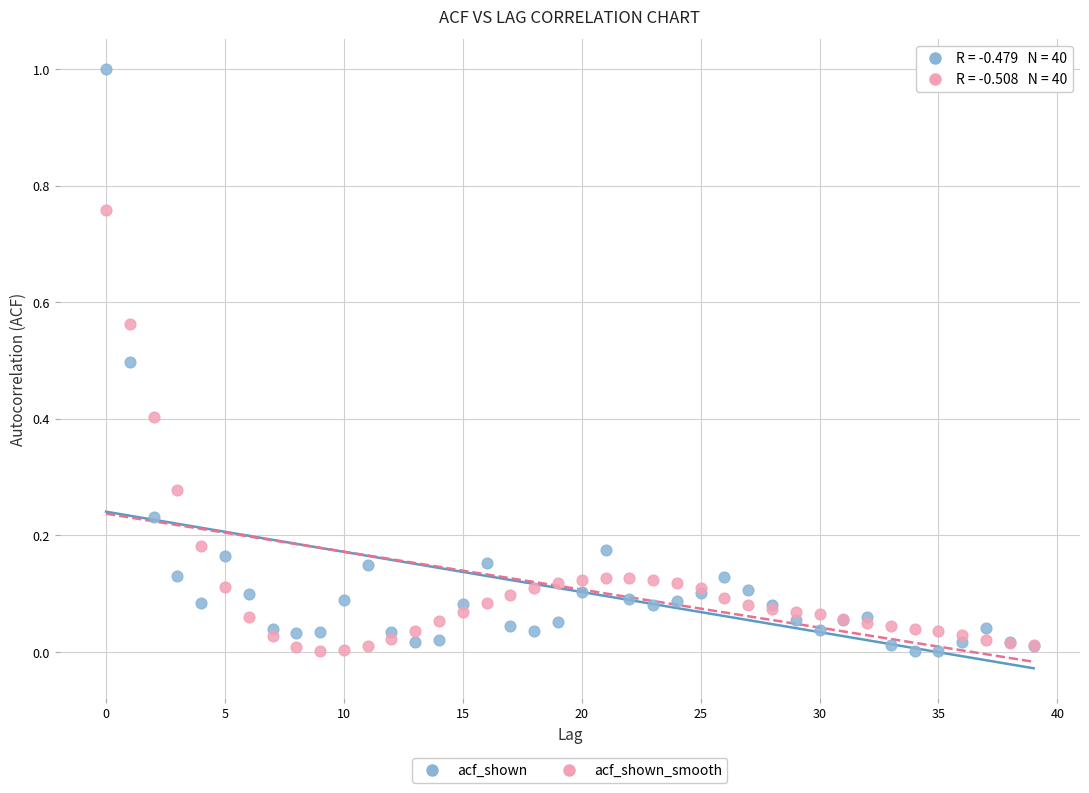

Which series has the largest Y range (max minus min)?

acf_shown